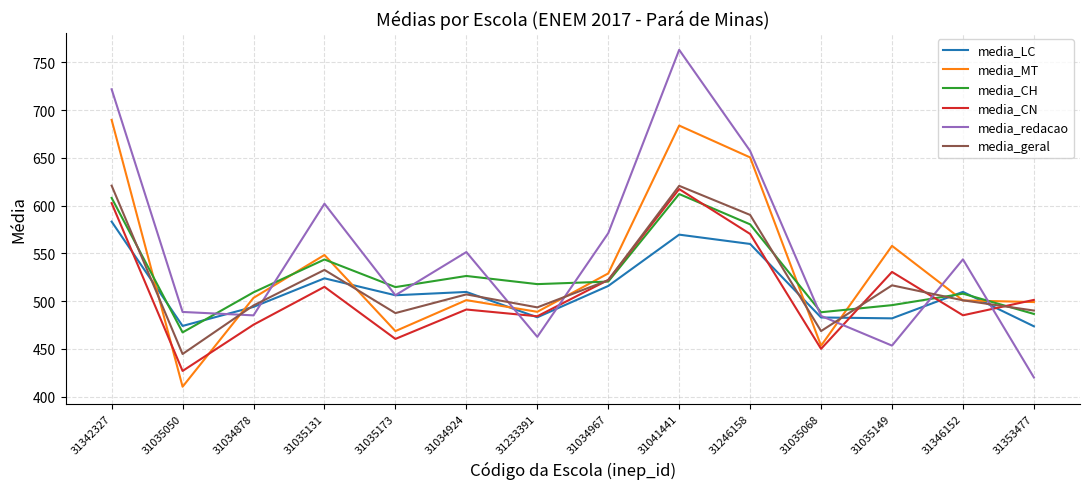

Which series has the widest spread of values?

media_redacao